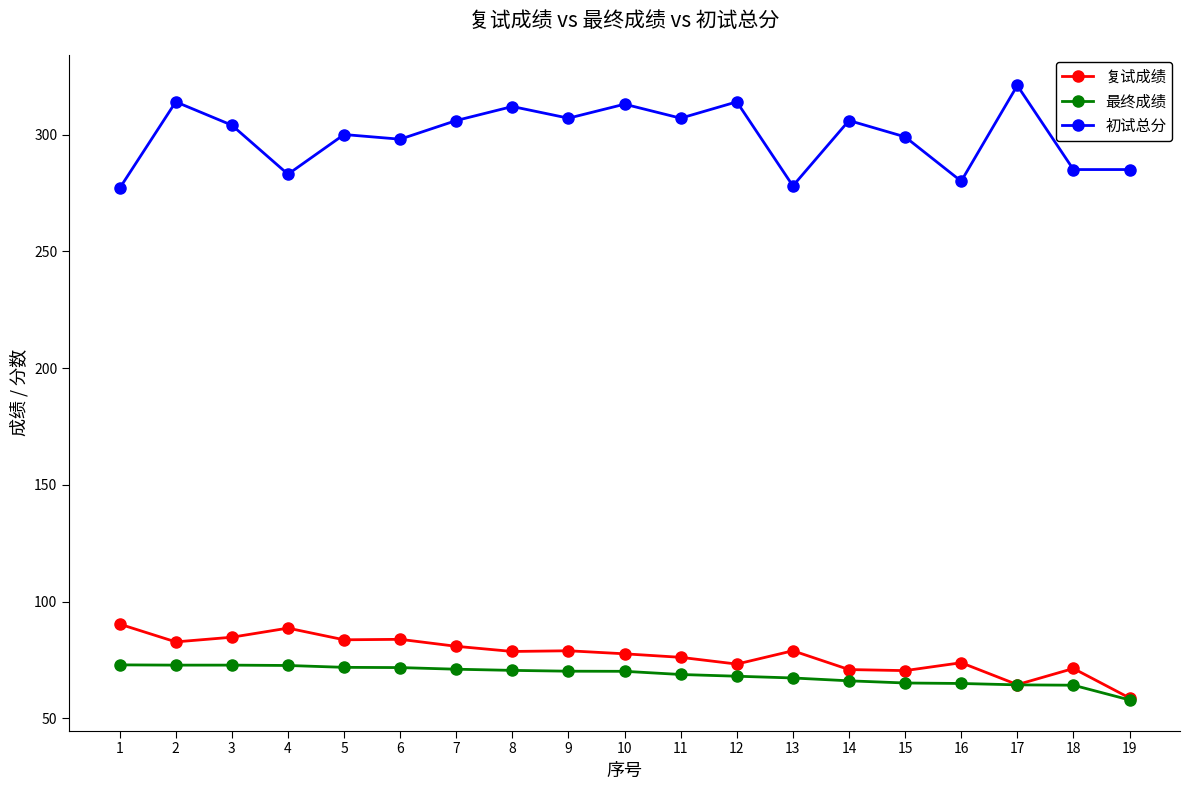

What is the lowest value of the 复试成绩 series?

58.7